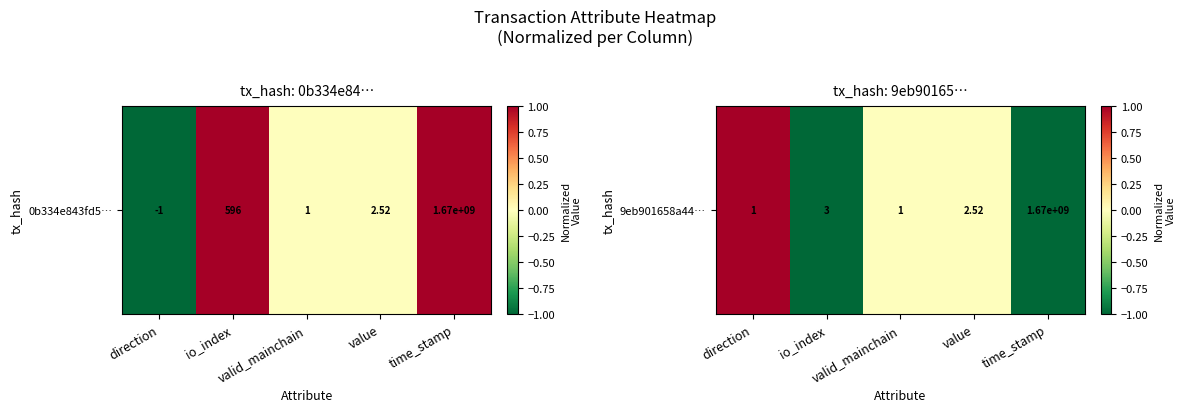

What is the greatest value displayed?

1